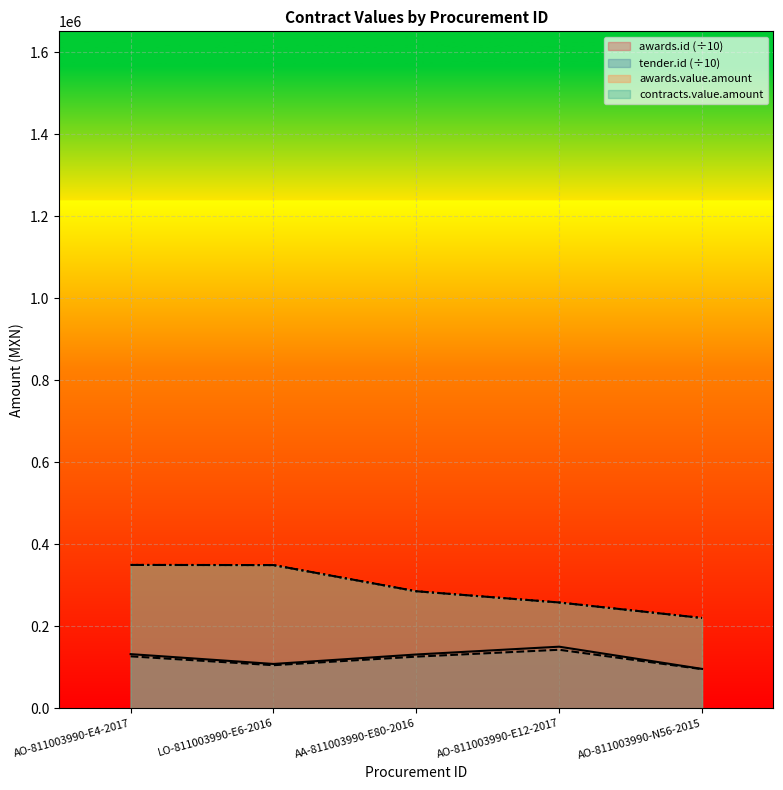

What is the label of the 1st point from the right?

AO-811003990-N56-2015